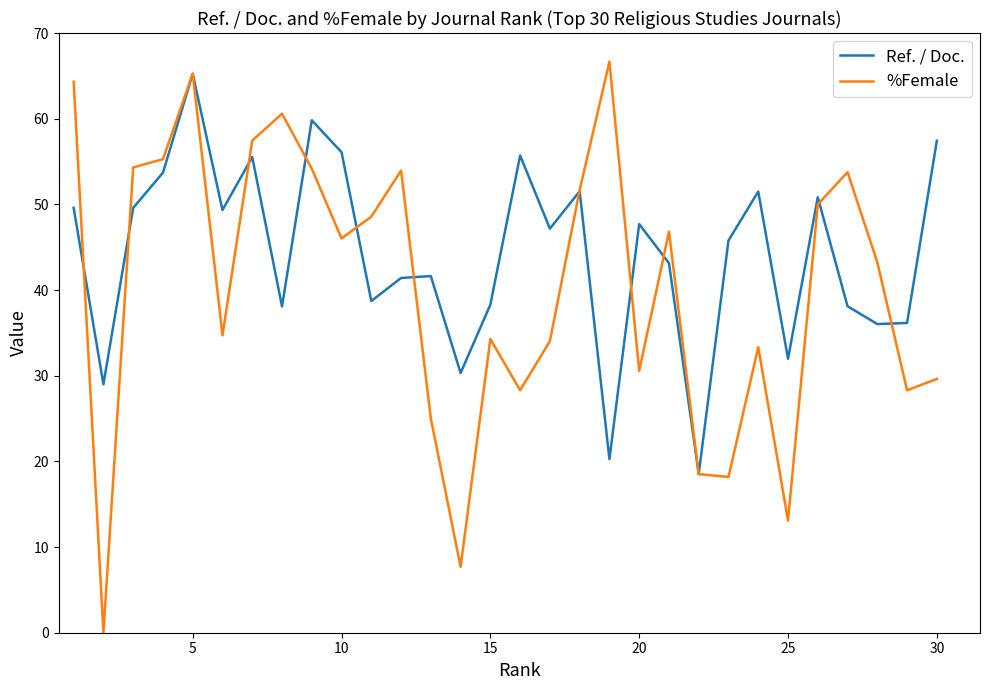

What is the average value of the %Female series?

40.3